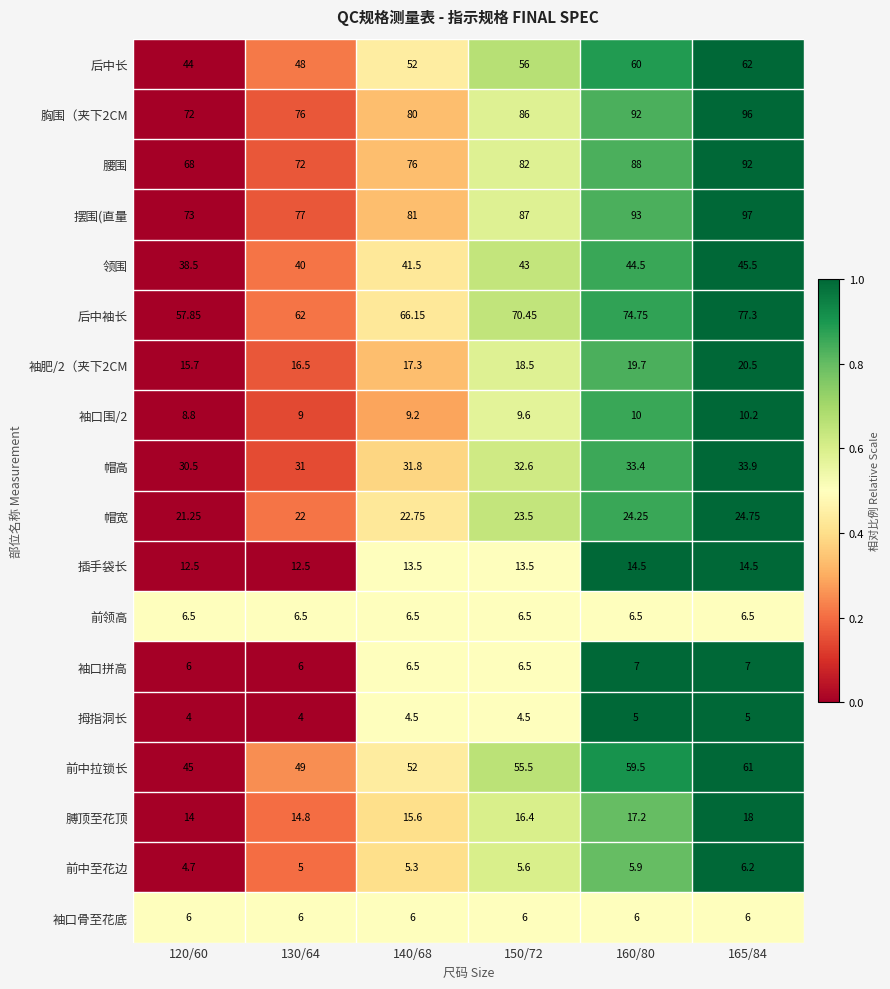

Which series changed the most between 120/60 and 130/64?

后中袖长